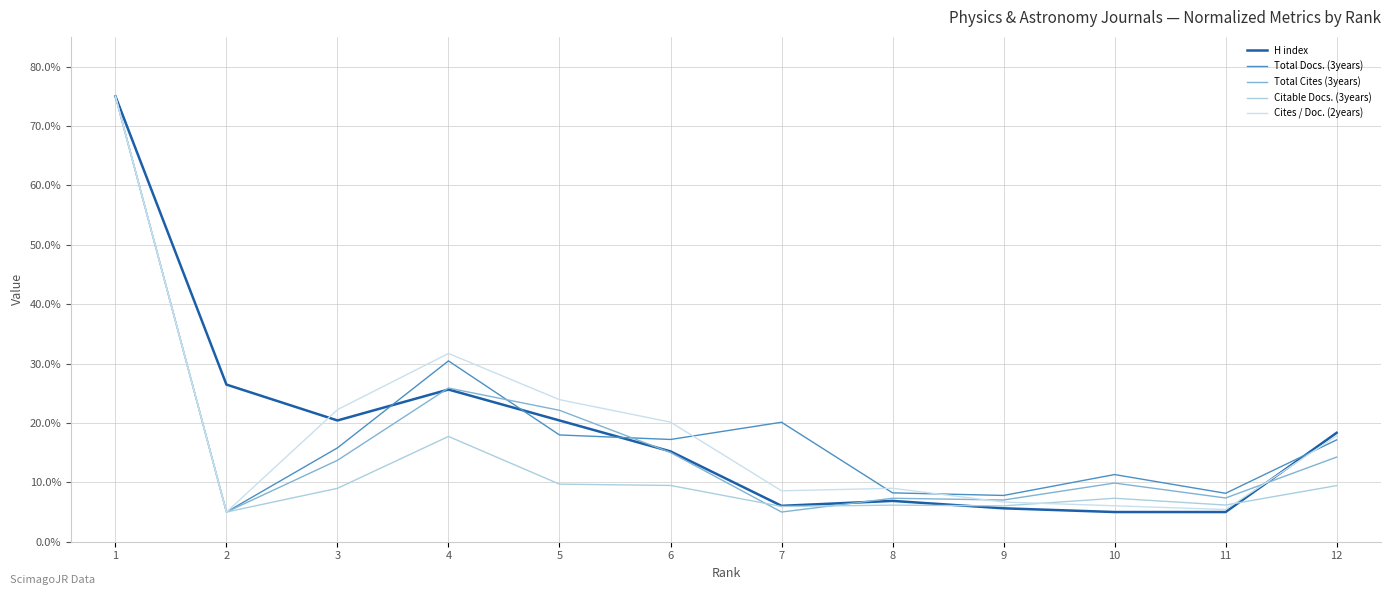

True or false: Total Cites (3years) and Total Docs. (3years) intersect in this chart.

True